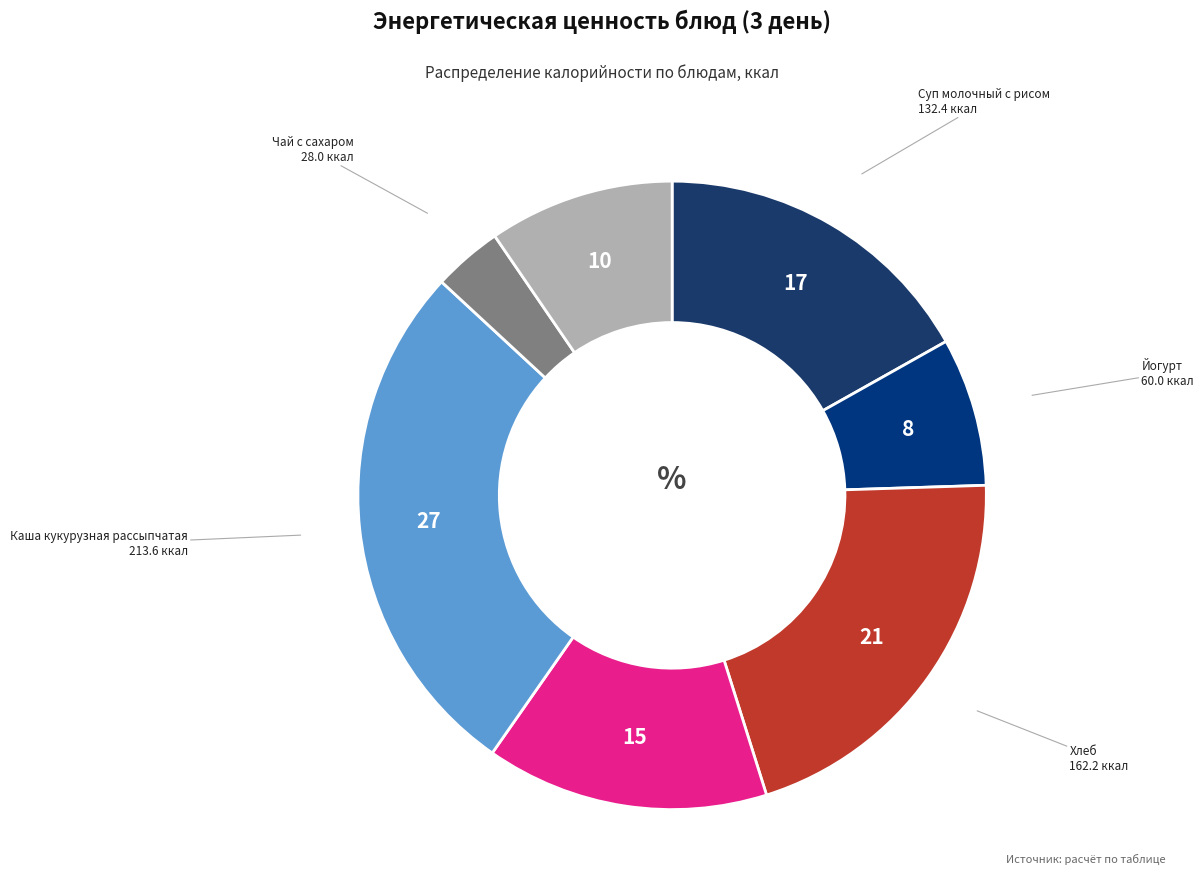

Rank the categories by value from lowest to highest.

Чай с сахаром, Йогурт, Масло сливочное, Тефтеля с соусом, Суп молочный с рисом, Хлеб, Каша кукурузная рассыпчатая